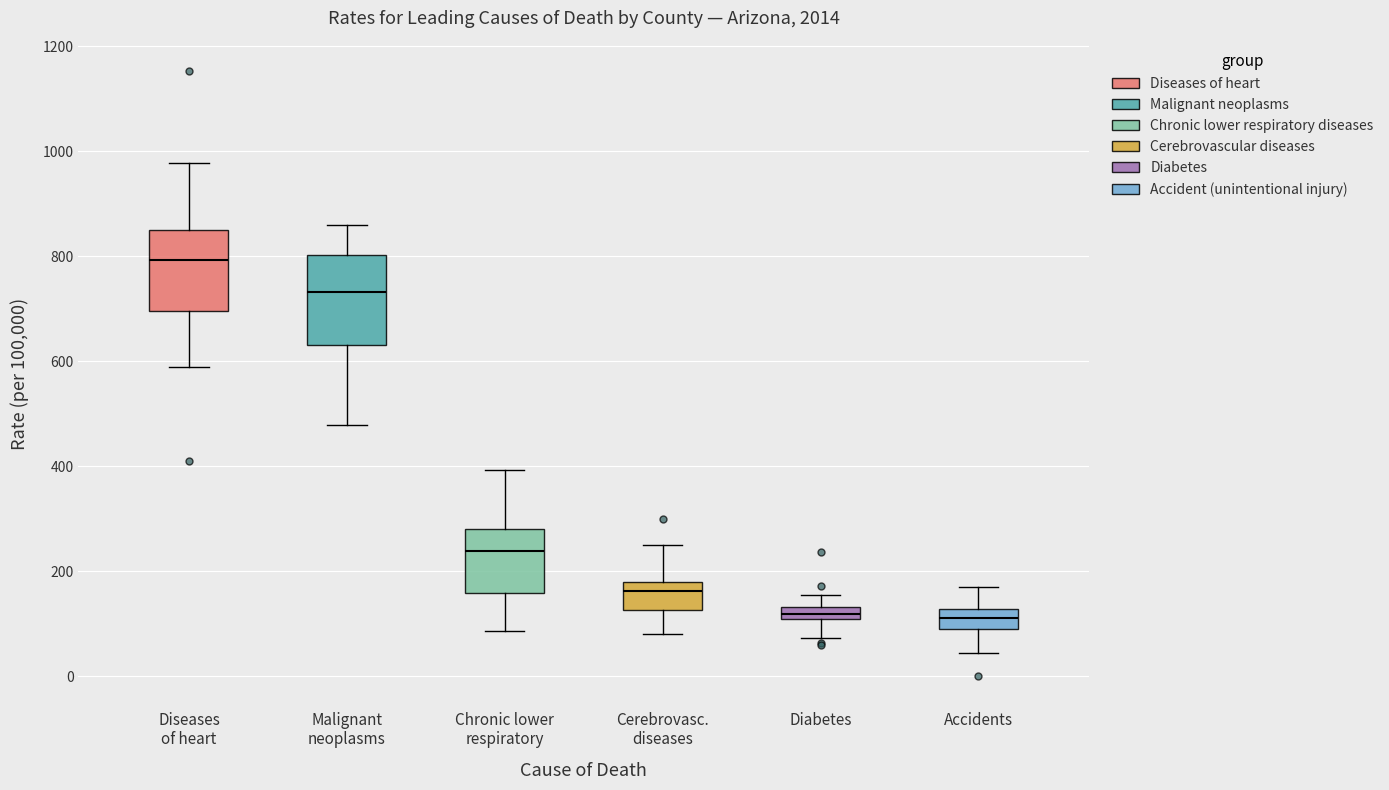

Where does the lower whisker of the box for Malignant neoplasms end on the y-axis? The values are not printed on the chart, so give them approximately, as read against the axis.

480